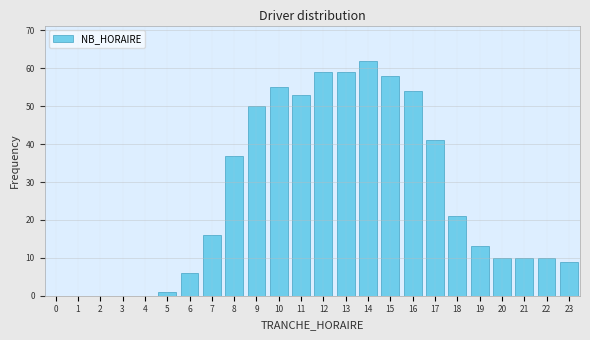

Reading right to left, list all the values displayed in this chart.

23=9	22=10	21=10	20=10	19=13	18=21	17=41	16=54	15=58	14=62	13=59	12=59	11=53	10=55	9=50	8=37	7=16	6=6	5=1	4=0	3=0	2=0	1=0	0=0